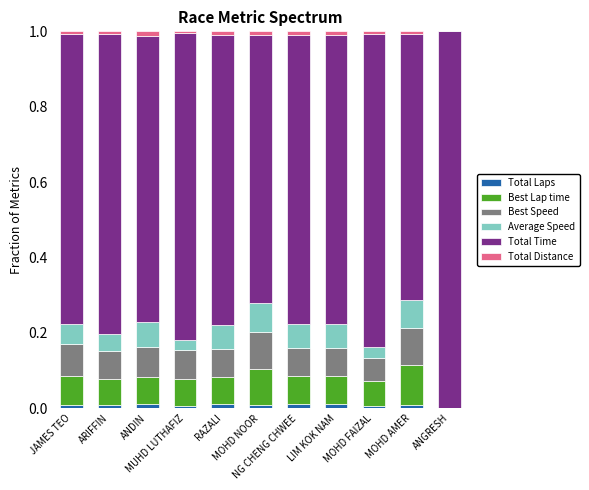

How many distinct data groups are displayed?

6